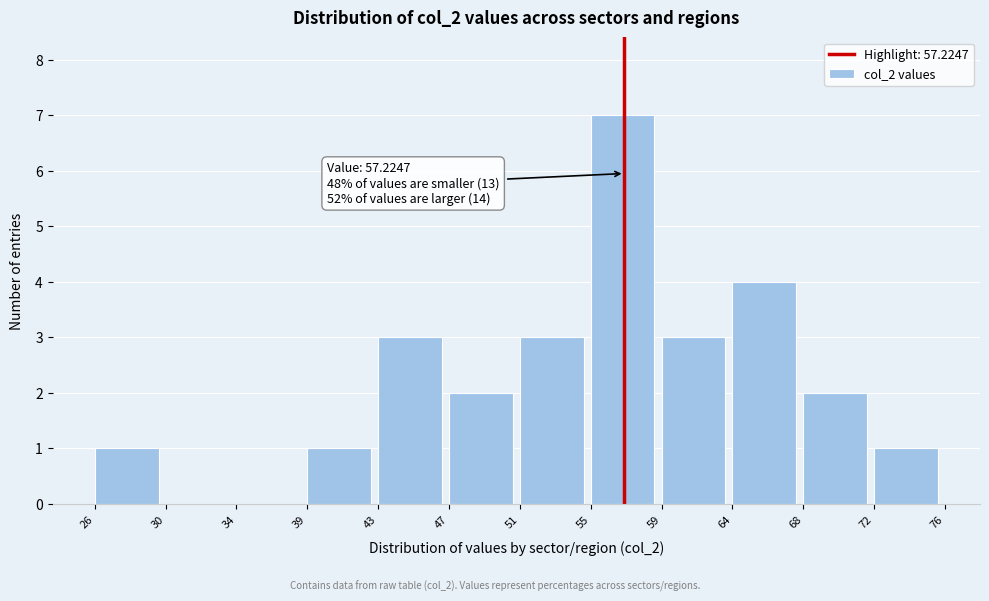

Which range on the x-axis has the tallest bar?

55 to 59